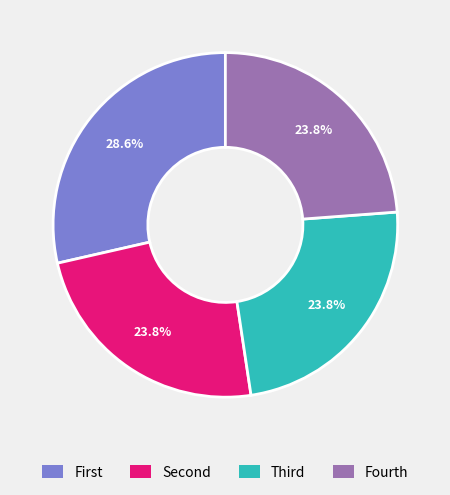

How many slices are in this pie chart?

4